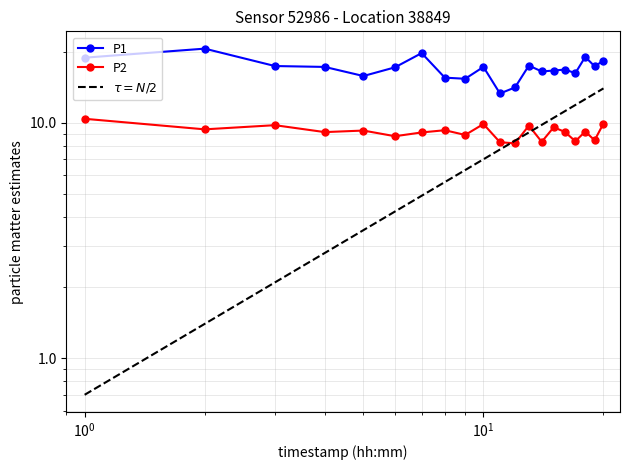

True or false: P1 and P2 intersect in this chart.

False